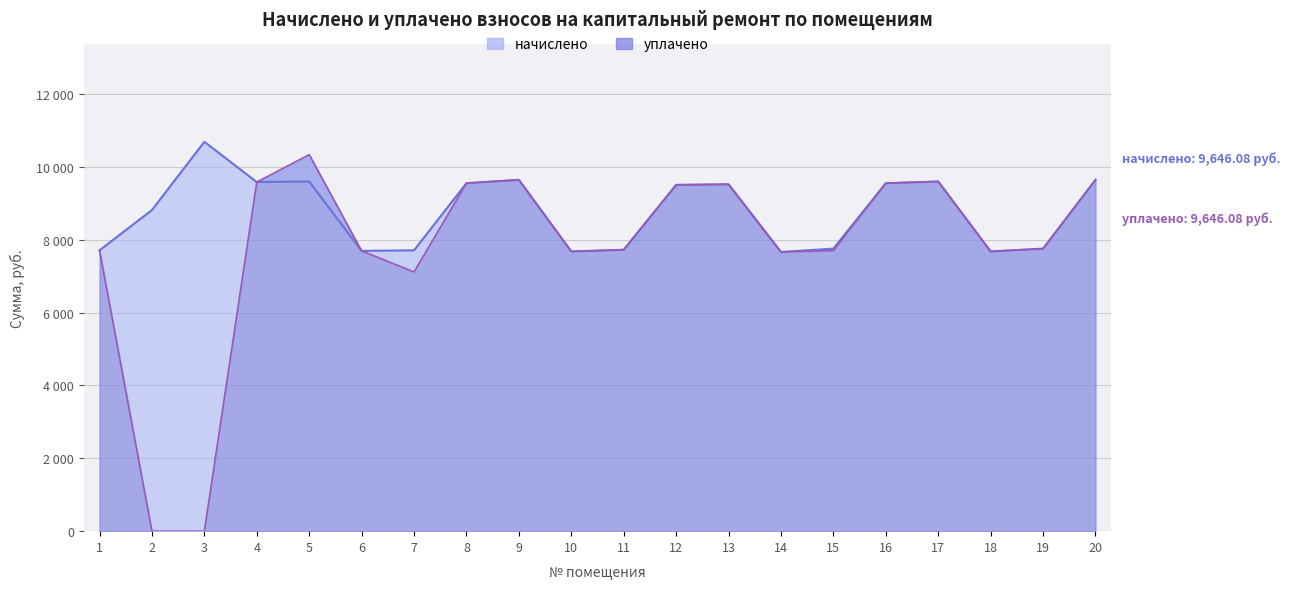

What is the total value across all series at 9?

19292.2